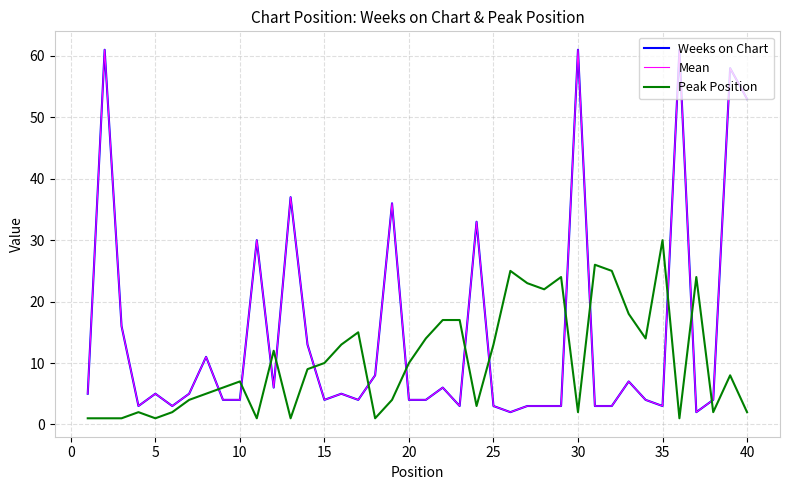

Does the chart have visible grid lines?

Yes